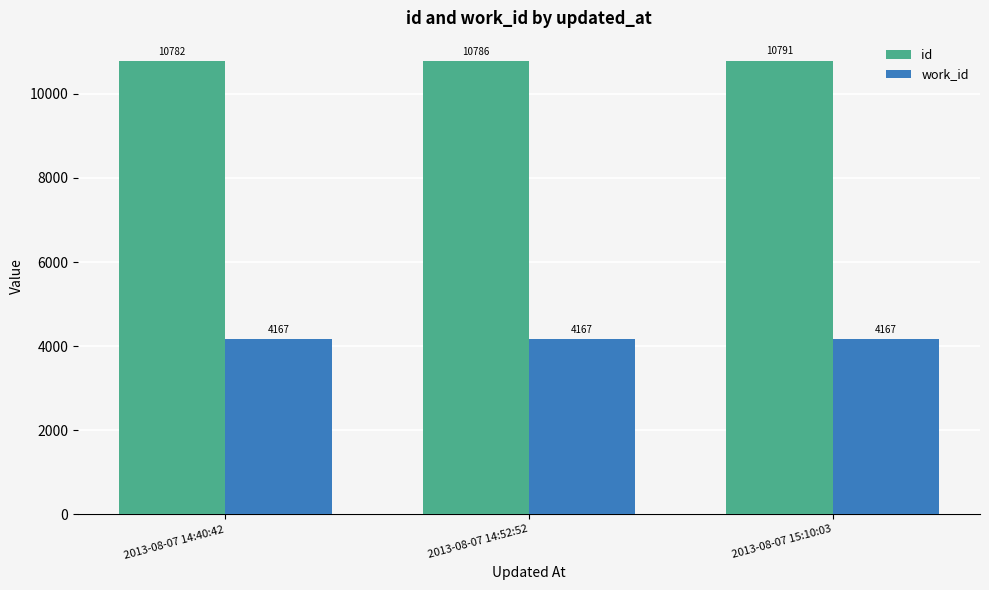

What is the label of the 2nd bar from the right?

2013-08-07 14:52:52